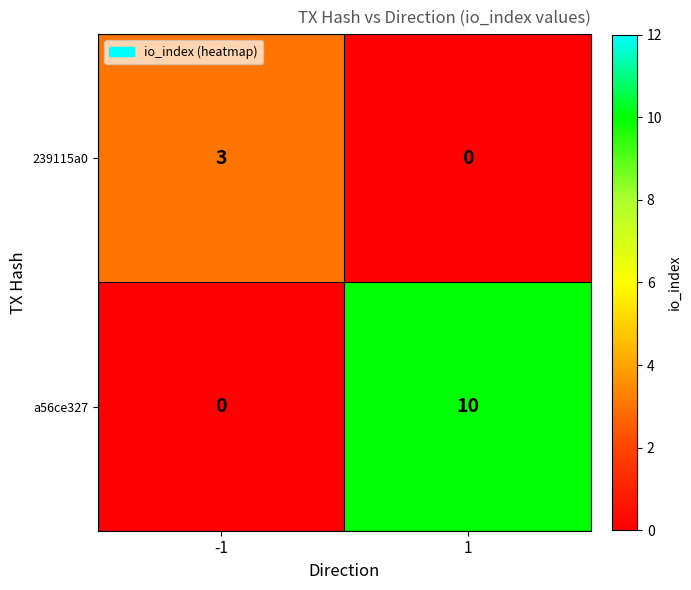

Which series changed the most between -1 and 1?

a56ce327